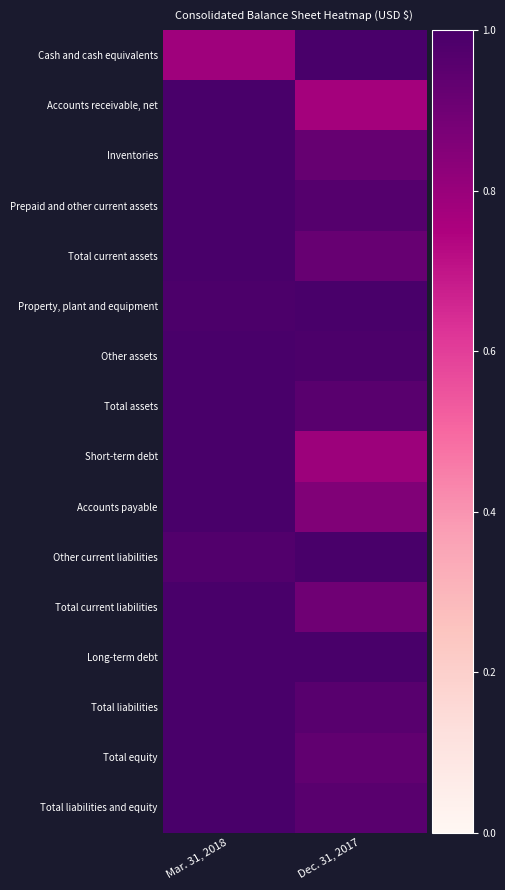

Reading right to left, list all the values displayed in this chart.

Cash and cash equivalents: Dec. 31, 2017=1.0	Mar. 31, 2018=0.8
Accounts receivable, net: Dec. 31, 2017=0.8	Mar. 31, 2018=1.0
Inventories: Dec. 31, 2017=0.9	Mar. 31, 2018=1.0
Prepaid and other current assets: Dec. 31, 2017=1.0	Mar. 31, 2018=1.0
Total current assets: Dec. 31, 2017=0.9	Mar. 31, 2018=1.0
Property, plant and equipment: Dec. 31, 2017=1.0	Mar. 31, 2018=1.0
Other assets: Dec. 31, 2017=1.0	Mar. 31, 2018=1.0
Total assets: Dec. 31, 2017=1.0	Mar. 31, 2018=1.0
Short-term debt: Dec. 31, 2017=0.8	Mar. 31, 2018=1.0
Accounts payable: Dec. 31, 2017=0.9	Mar. 31, 2018=1.0
Other current liabilities: Dec. 31, 2017=1.0	Mar. 31, 2018=1.0
Total current liabilities: Dec. 31, 2017=0.9	Mar. 31, 2018=1.0
Long-term debt: Dec. 31, 2017=1.0	Mar. 31, 2018=1.0
Total liabilities: Dec. 31, 2017=1.0	Mar. 31, 2018=1.0
Total equity: Dec. 31, 2017=0.9	Mar. 31, 2018=1.0
Total liabilities and equity: Dec. 31, 2017=1.0	Mar. 31, 2018=1.0